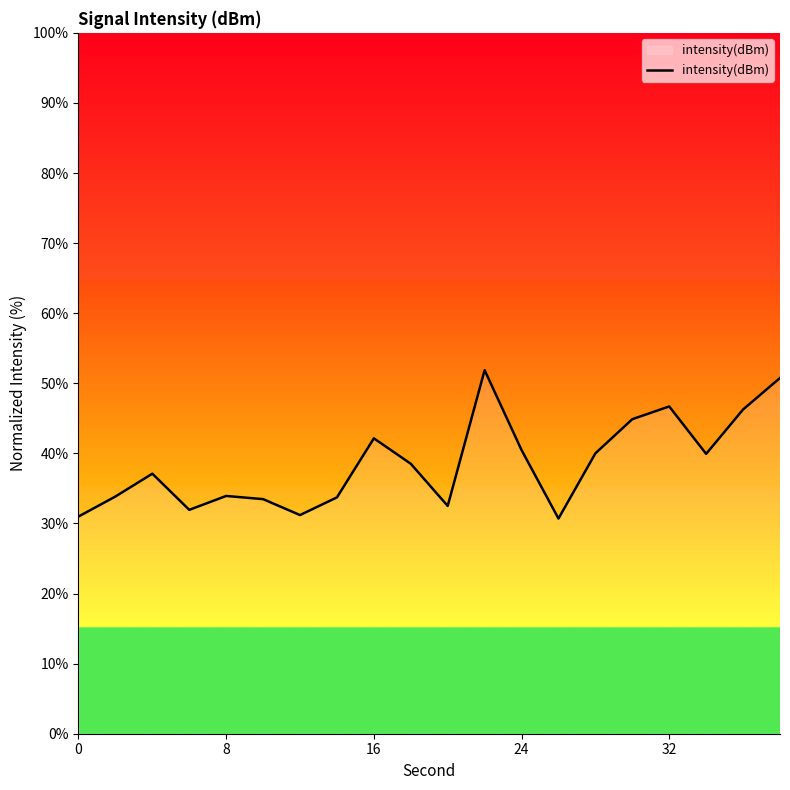

Is this an area chart (filled region under the line)?

No